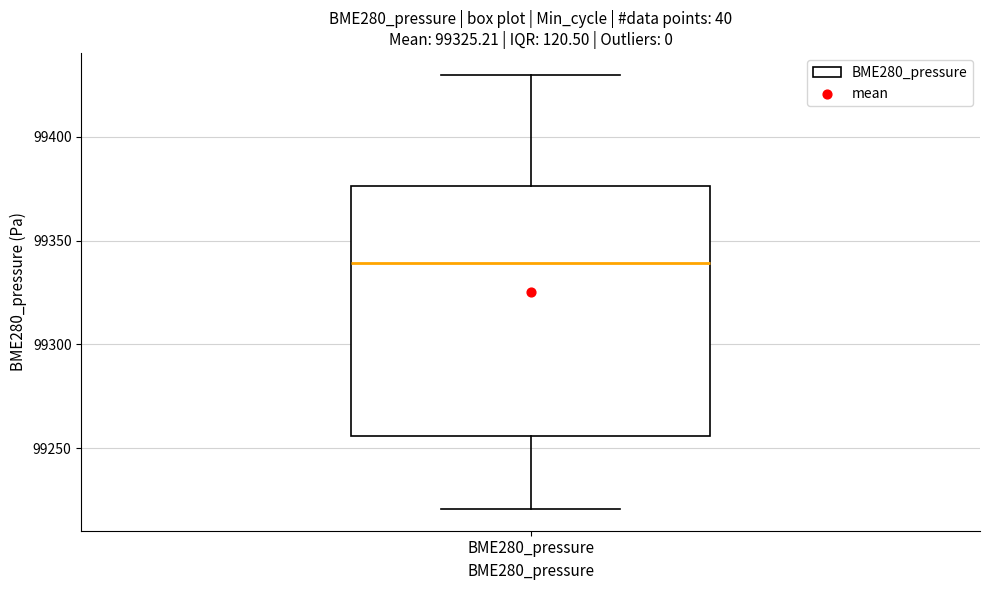

Transcribe this box plot: give where the median line is, the range the box spans, and where the two whiskers end, as read against the y-axis. The values are not printed on the chart, so give them approximately, as read against the axis.

median 99340, box 99255 to 99375, whiskers 99220 to 99430